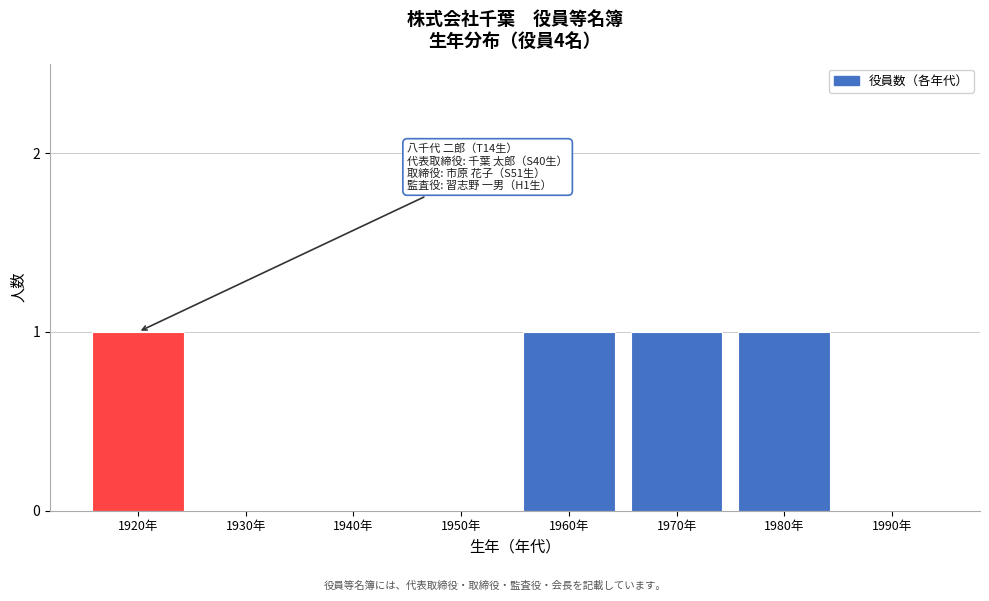

Reading left to right, list all the values displayed in this chart.

1920年=1	1930年=0	1940年=0	1950年=0	1960年=1	1970年=1	1980年=1	1990年=0